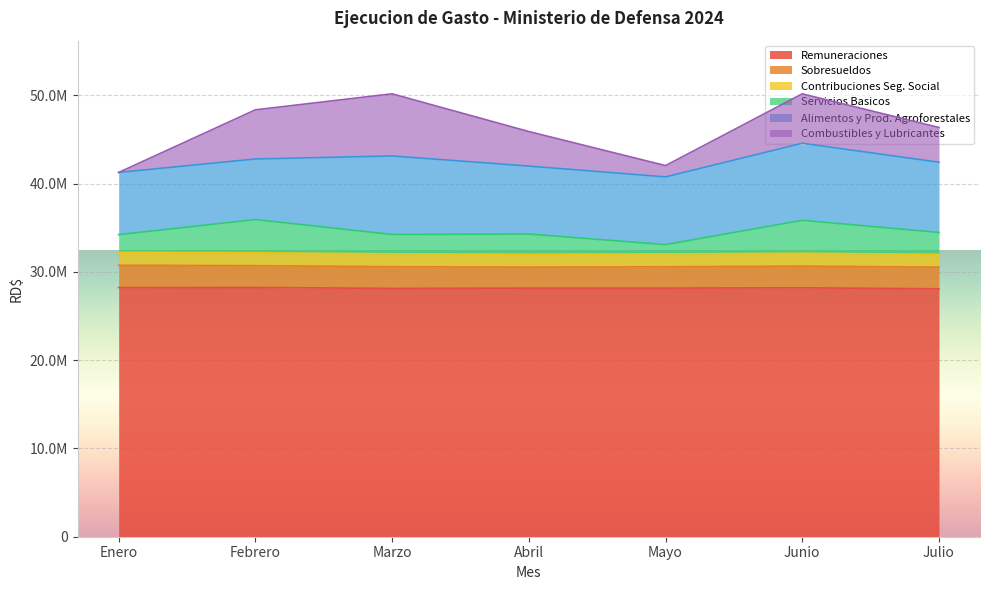

What is the average value of the Alimentos y Prod. Agroforestales series?

7834428.0